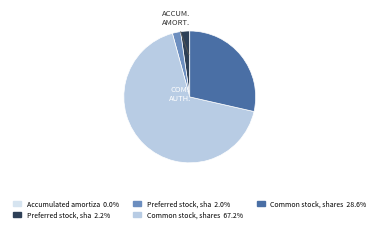

Does any single category account for the majority?

Yes